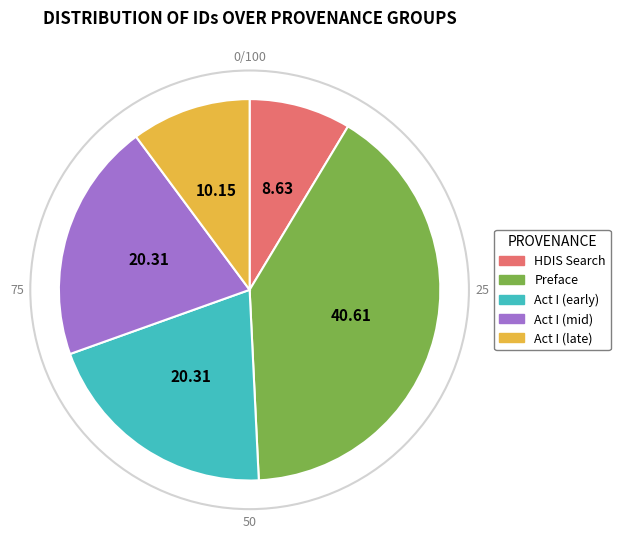

Is there any slice that represents more than half of the pie?

No